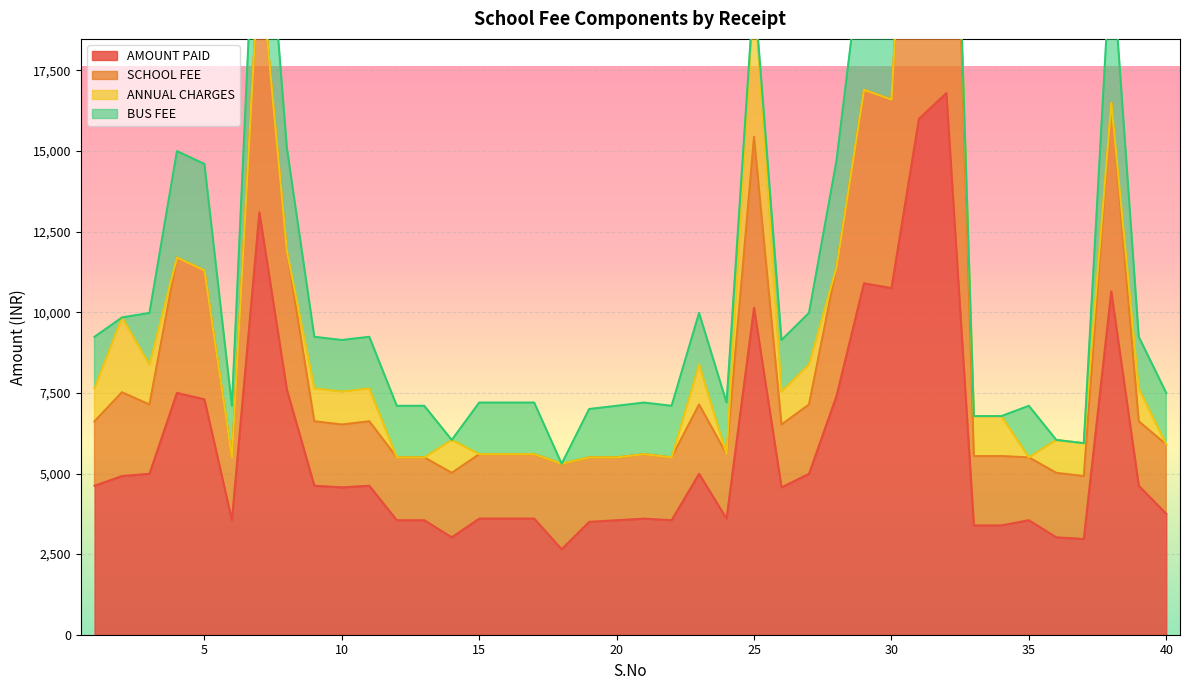

Where is the first local minimum for SCHOOL FEE?

3